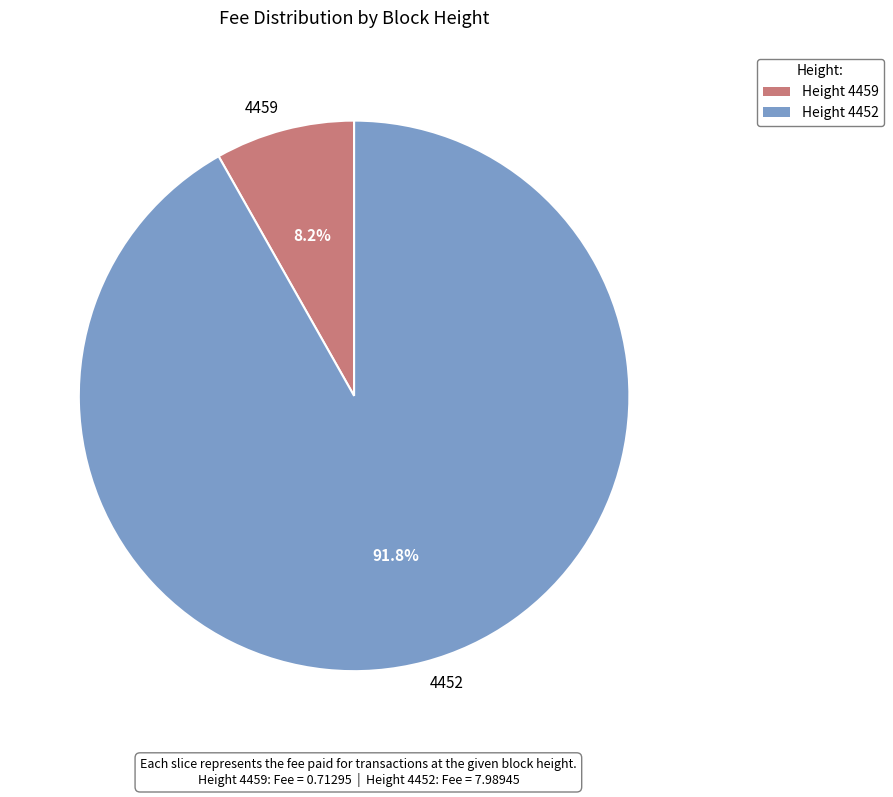

To the nearest percent, what is the average slice percentage?

50%